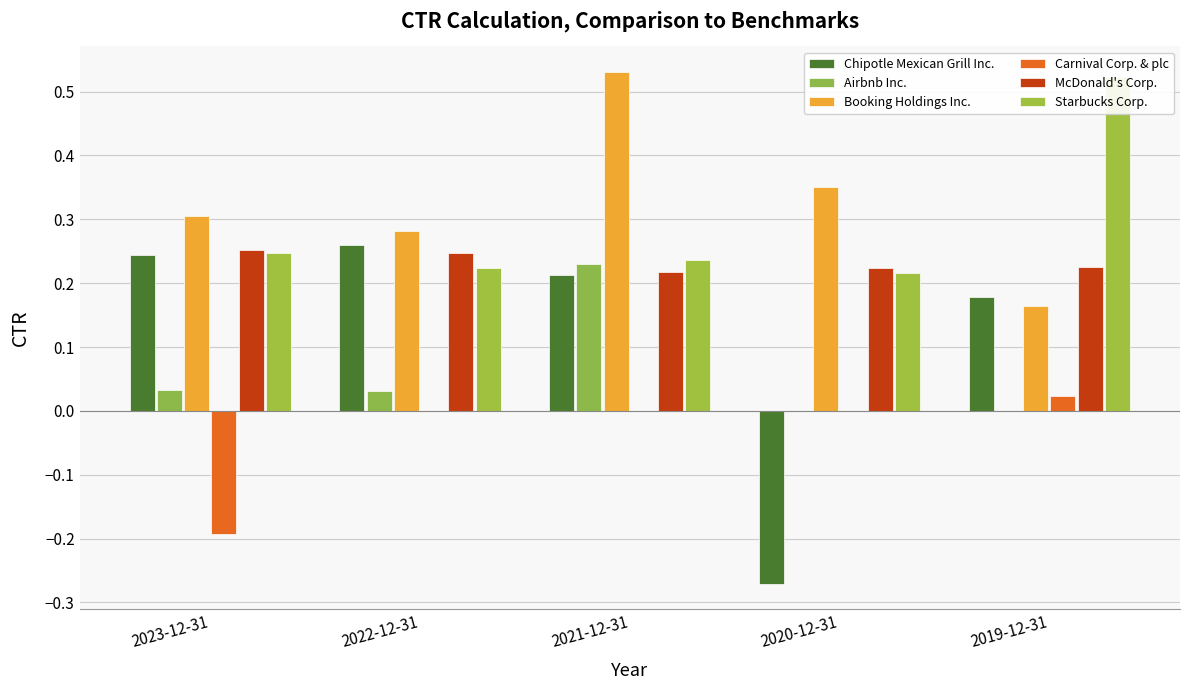

True or false: Carnival Corp. & plc has a value of 0.0 at 2020-12-31.

True